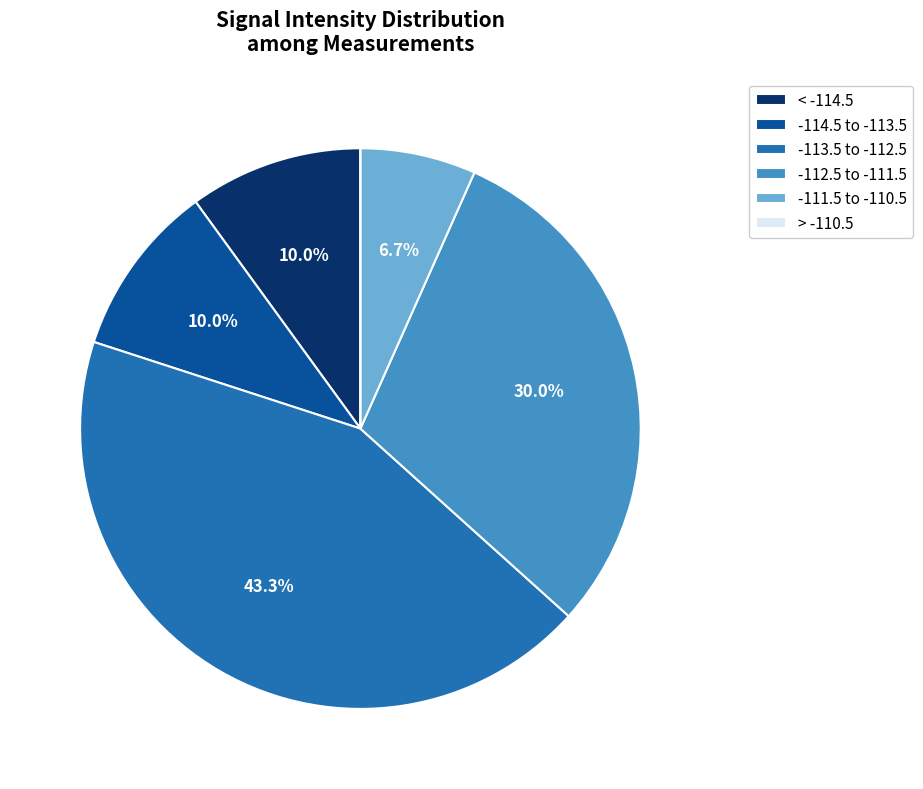

What is the ratio of the value at -112.5 to -111.5 to the value at -114.5 to -113.5?

3.0